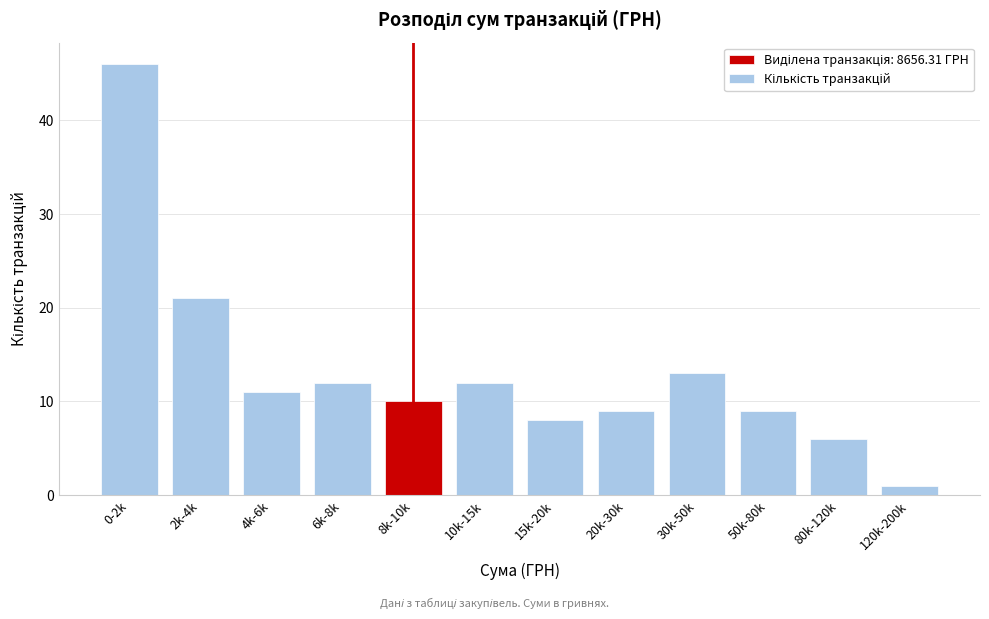

Reading left to right, extract all data points from this chart.

46	21	11	12	10	12	8	9	13	9	6	1